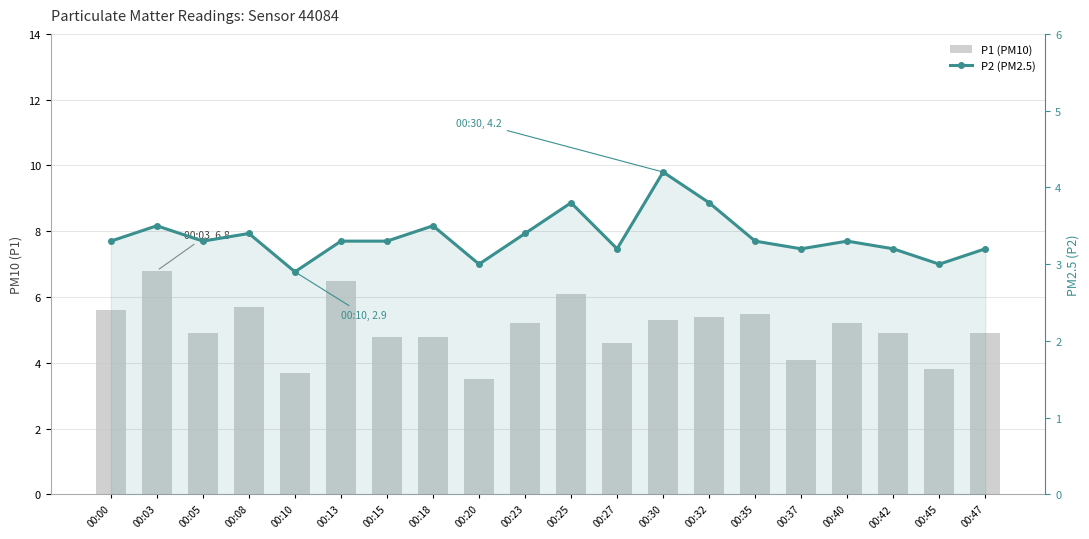

The P2 (PM2.5) series shows 2.9 at 00:10. True or false?

True